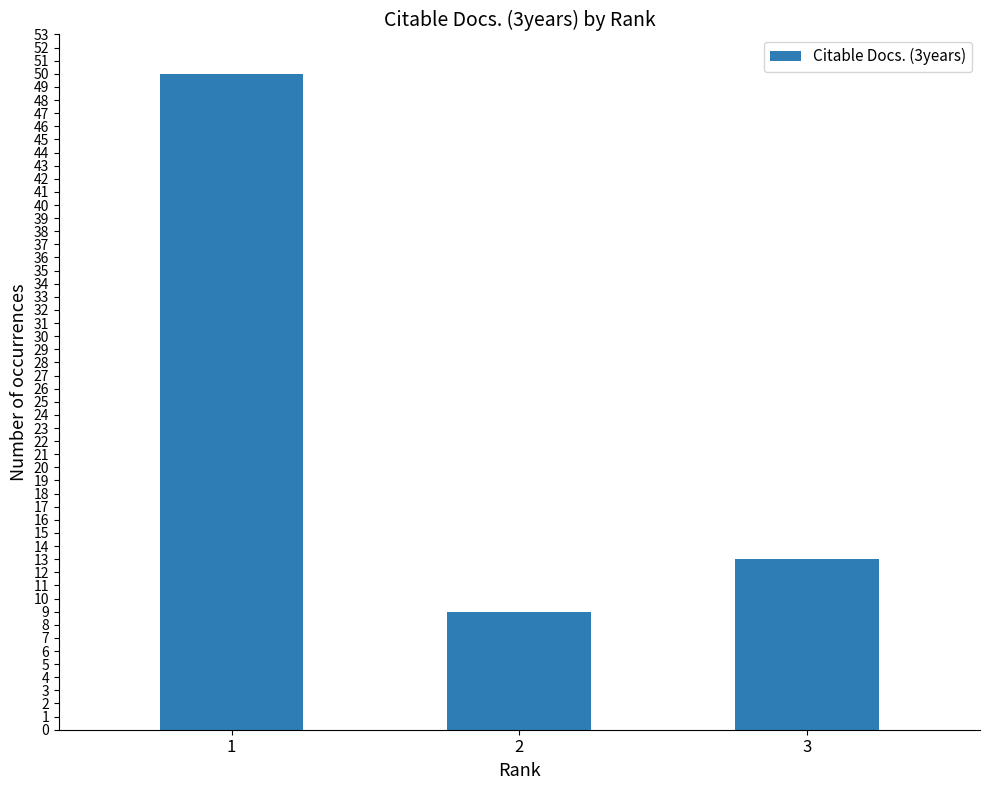

Count the number of categories in the chart.

3